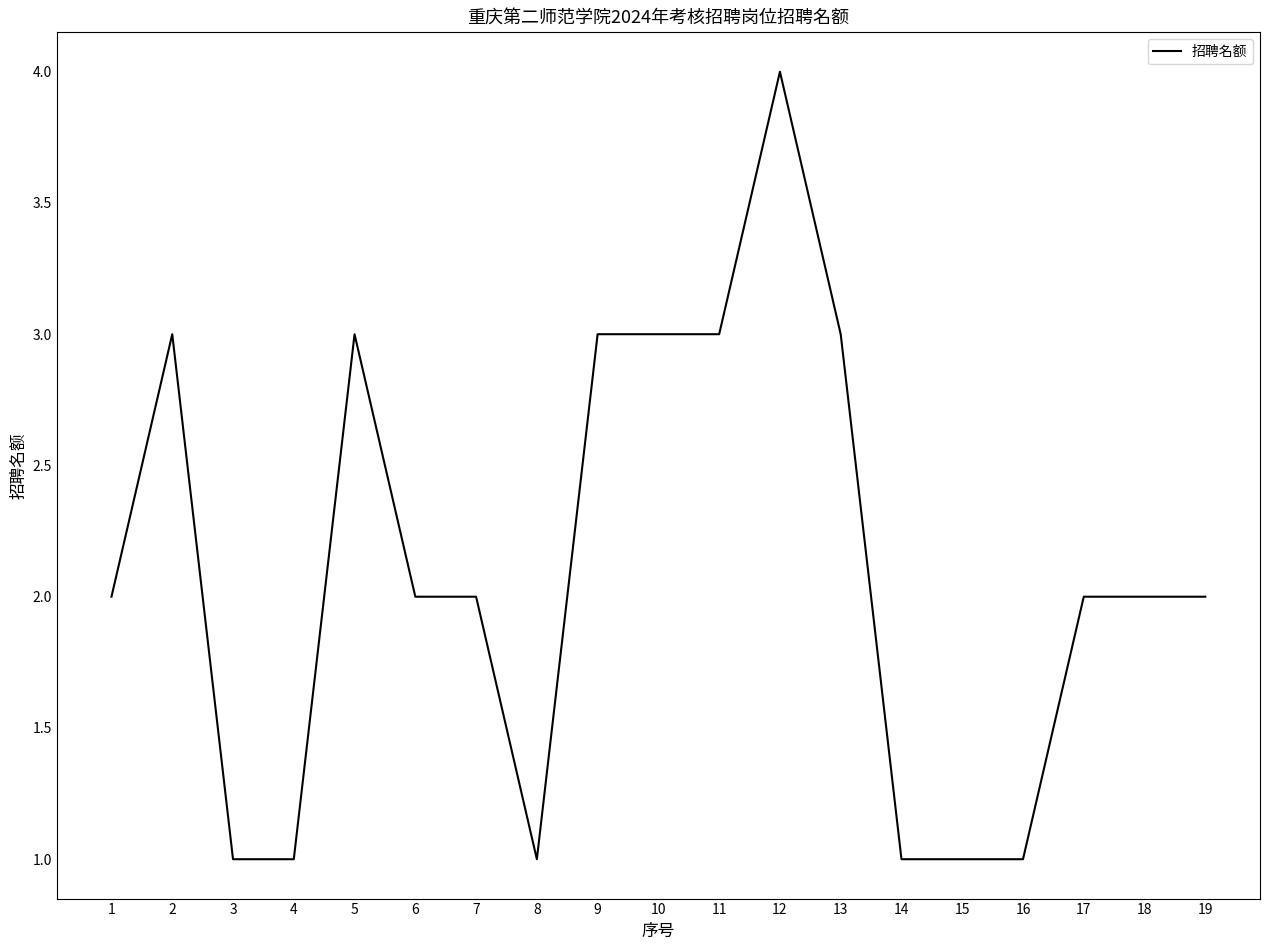

True or false: the data shows 3 at 2.

True